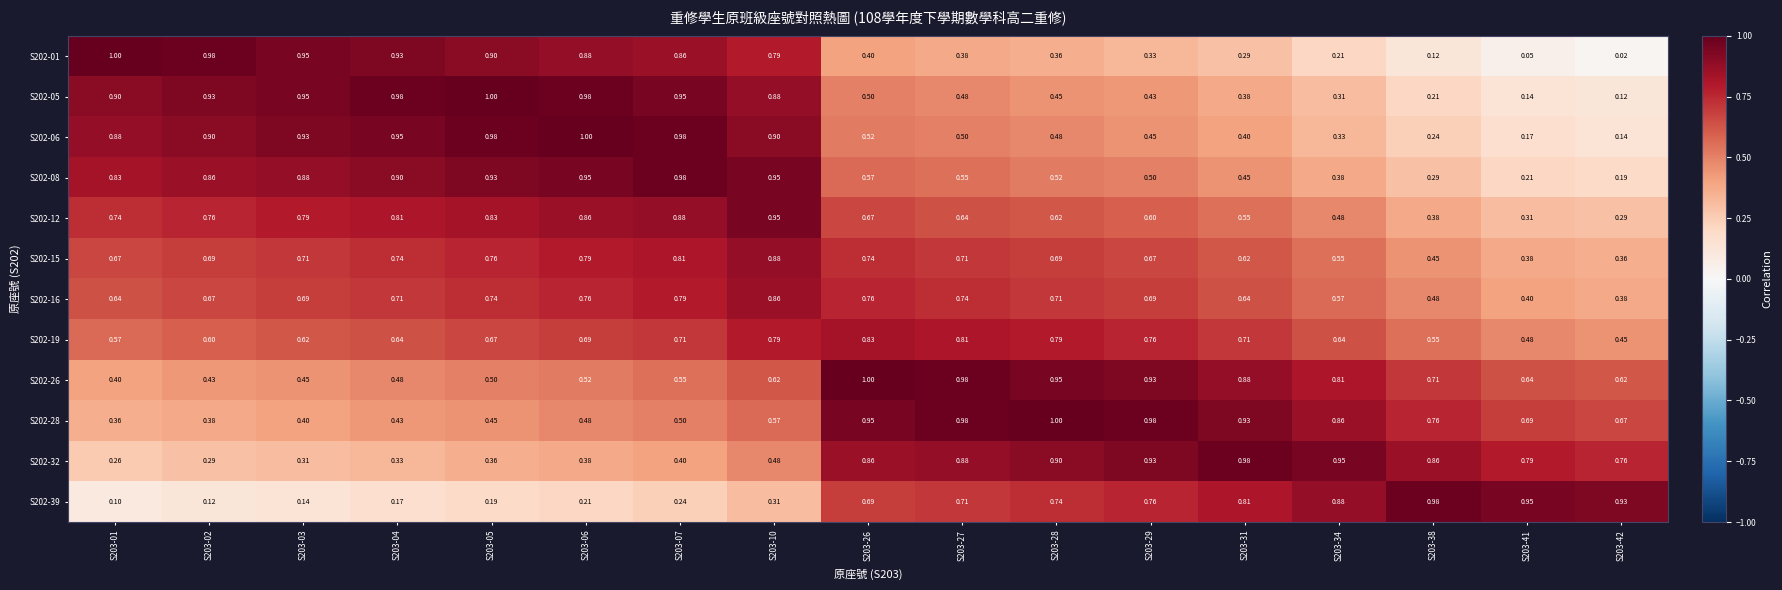

What is the greatest value displayed?

1.0